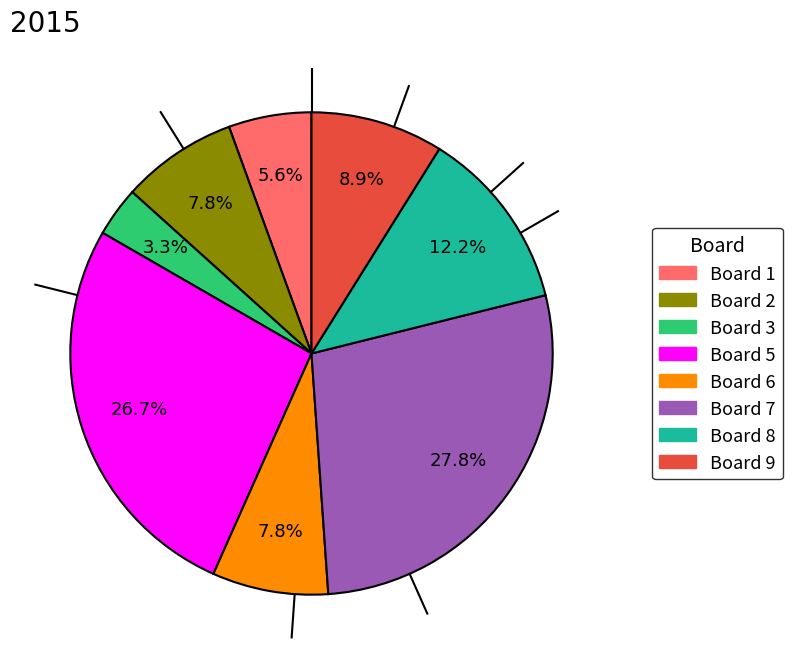

To the nearest percent, what is the average slice percentage?

12%